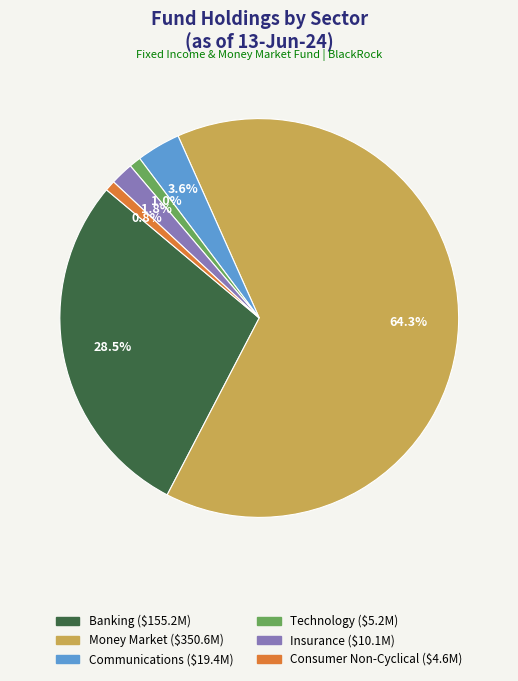

The Insurance slice represents 2% of the pie. True or false?

True